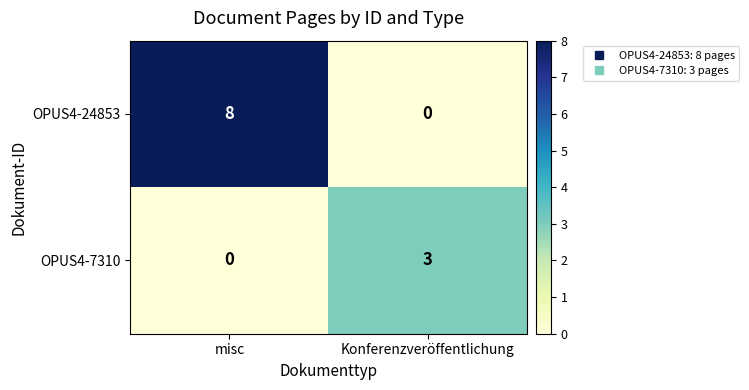

Reading left to right, what are all the values shown in this chart?

OPUS4-24853: 8	0
OPUS4-7310: 0	3